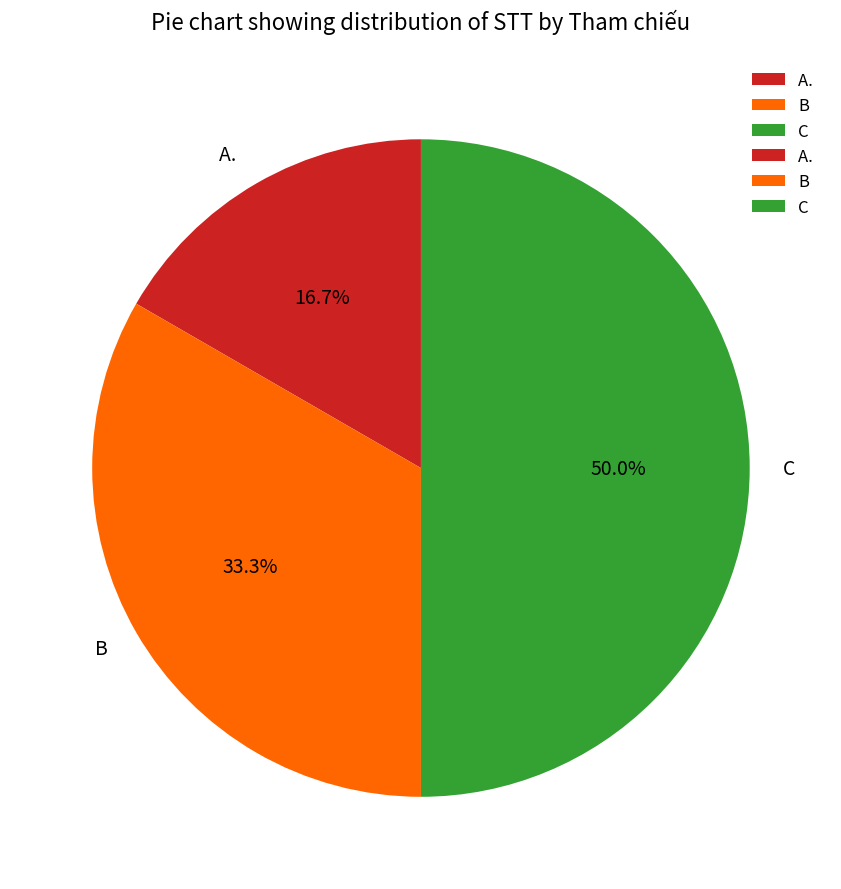

Which category has the biggest portion of the pie?

C